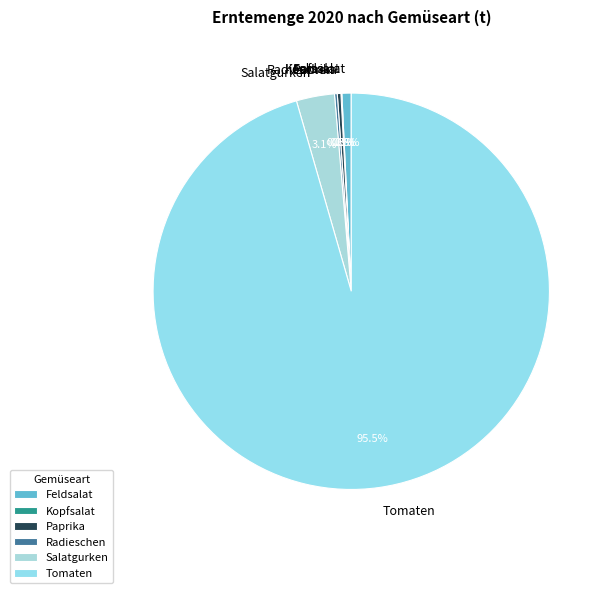

Which has a higher value, Feldsalat or Tomaten?

Tomaten